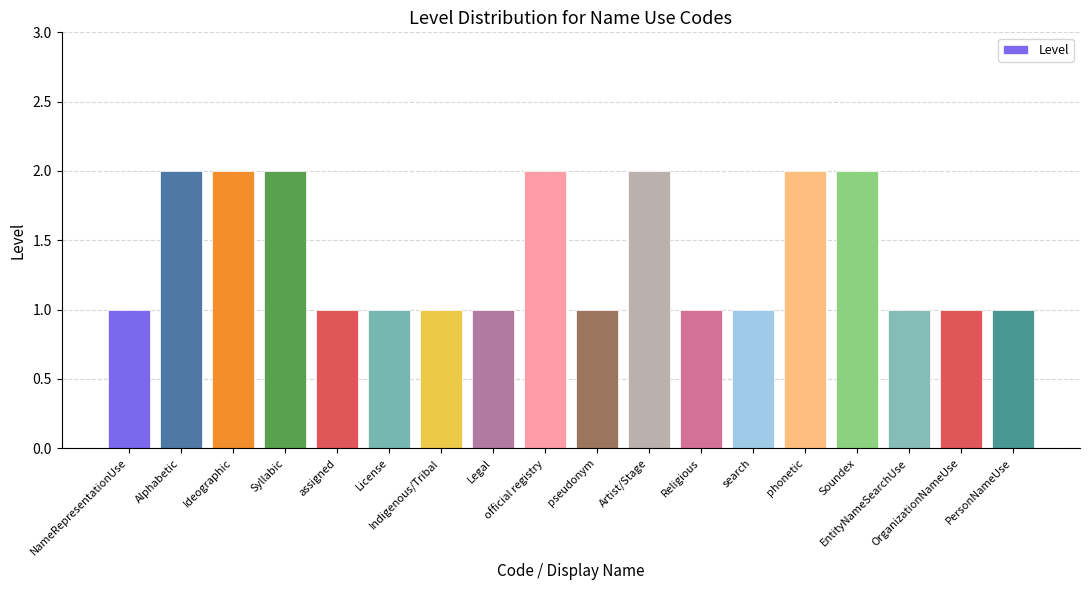

What is the label of the 16th bar from the right?

Ideographic